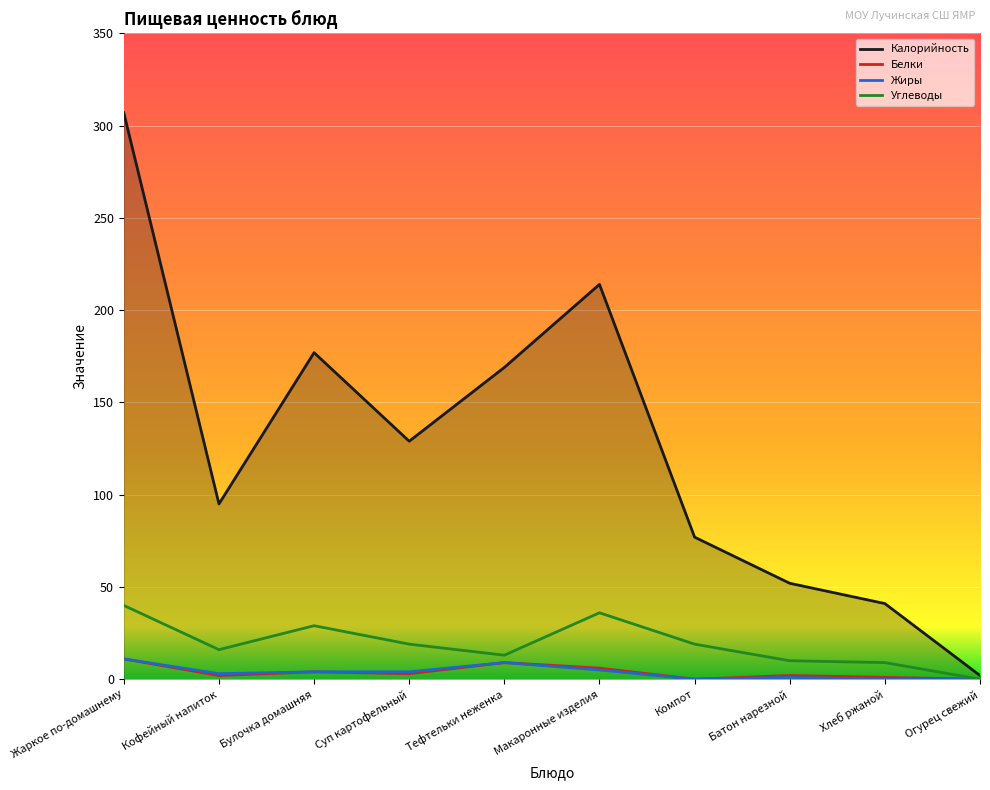

Is it true that Жиры equals 5 at Макаронные изделия?

True